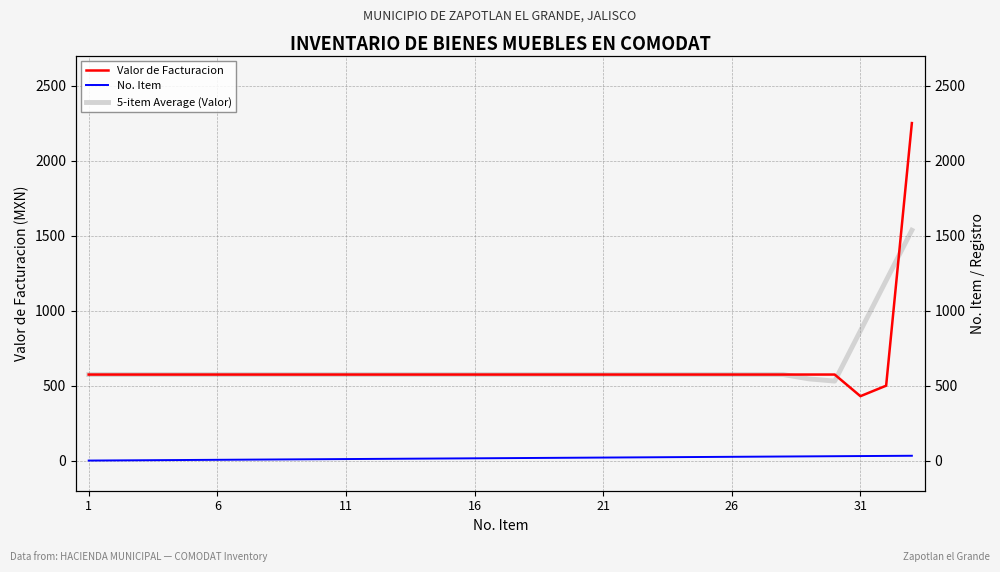

What is the difference between the second highest and minimum values in the Valor de Facturacion series?

144.2